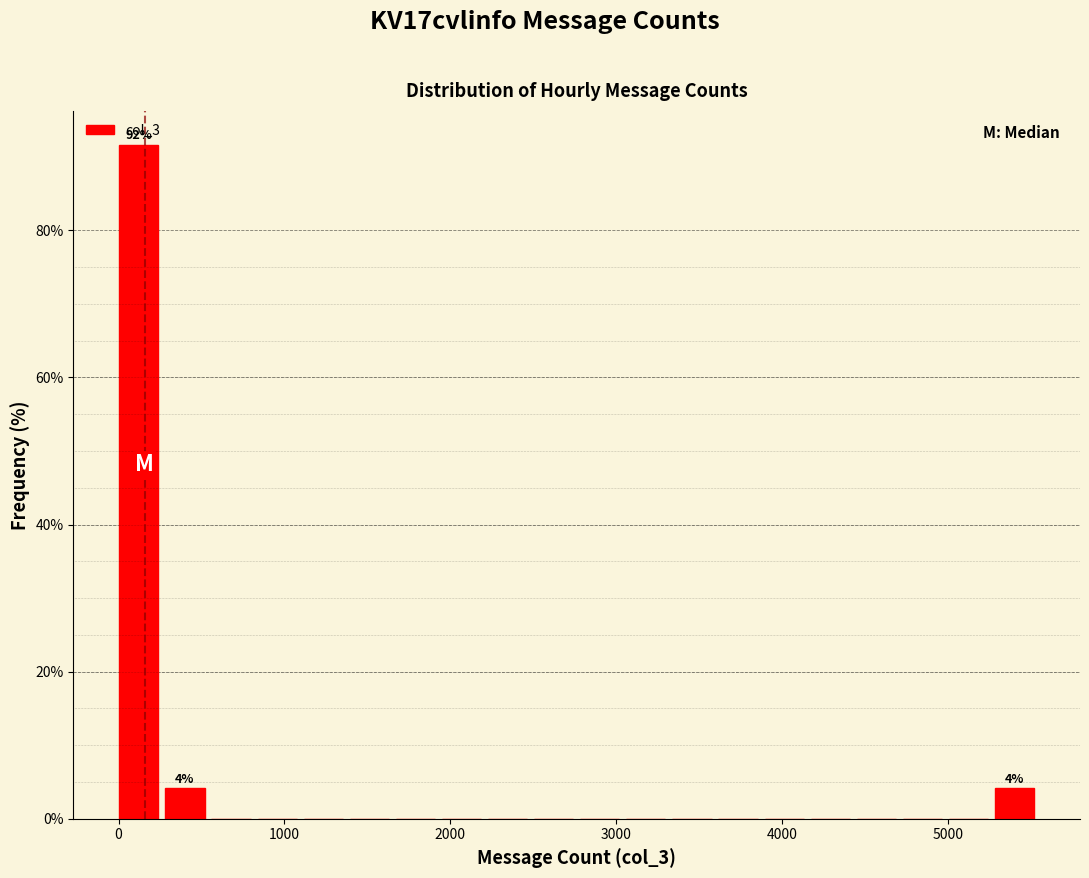

Read against the x-axis, roughly where is the centre of the tallest bar?

100